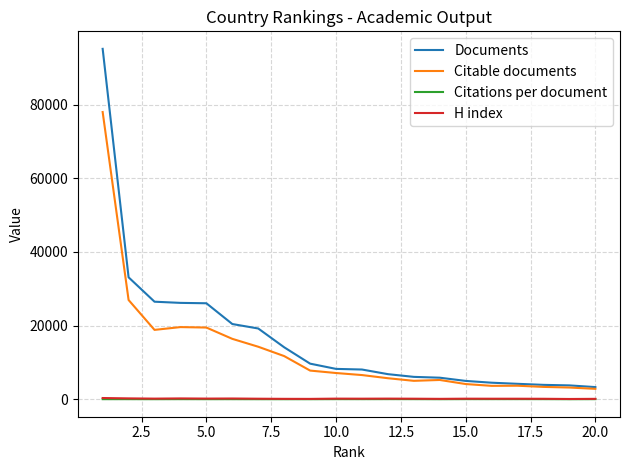

True or false: Citable documents and Citations per document intersect in this chart.

False